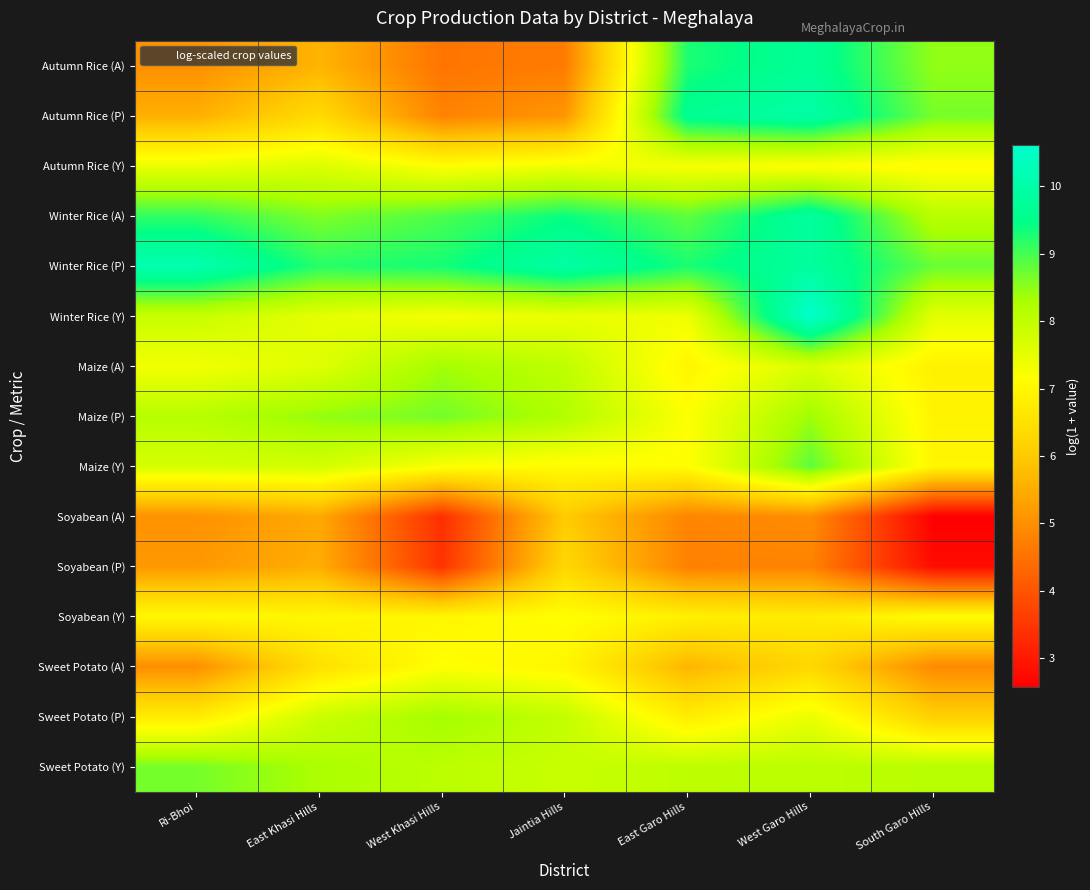

What is the total value across all series at West Khasi Hills?

103.8